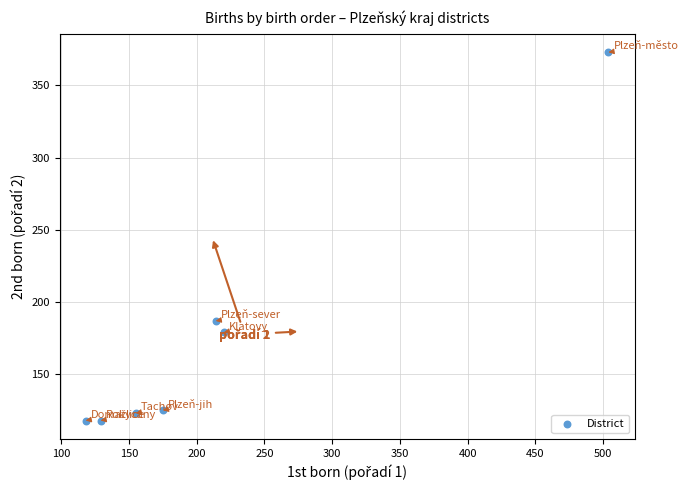

What is the range of X values (max minus min)?

386